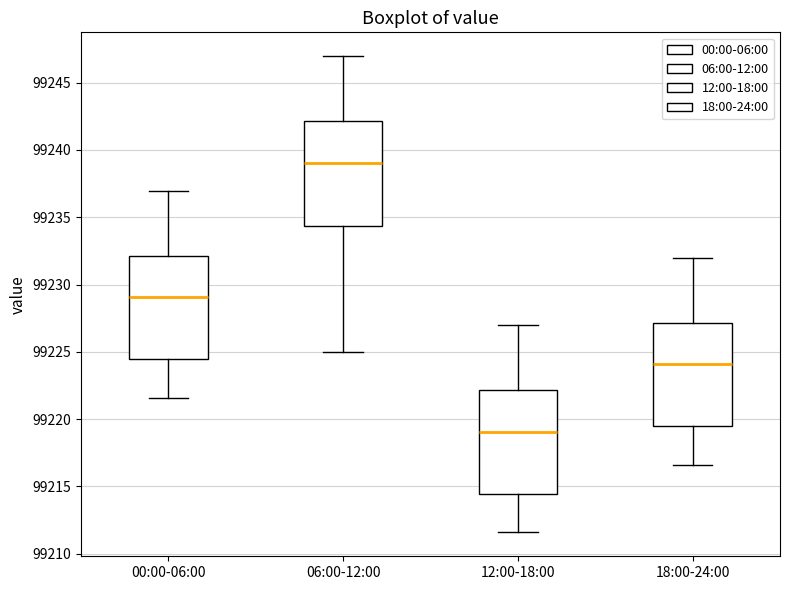

Reading left to right, read every box against the y-axis: the position of its median line, the range the box covers, and the ends of its whiskers. The values are not printed on the chart, so give them approximately, as read against the axis.

00:00-06:00: median 99229.0, box 99224.5 to 99232.0, whiskers 99221.5 to 99237.0
06:00-12:00: median 99239.0, box 99234.5 to 99242.0, whiskers 99225.0 to 99247.0
12:00-18:00: median 99219.0, box 99214.5 to 99222.0, whiskers 99211.5 to 99227.0
18:00-24:00: median 99224.0, box 99219.5 to 99227.0, whiskers 99216.5 to 99232.0